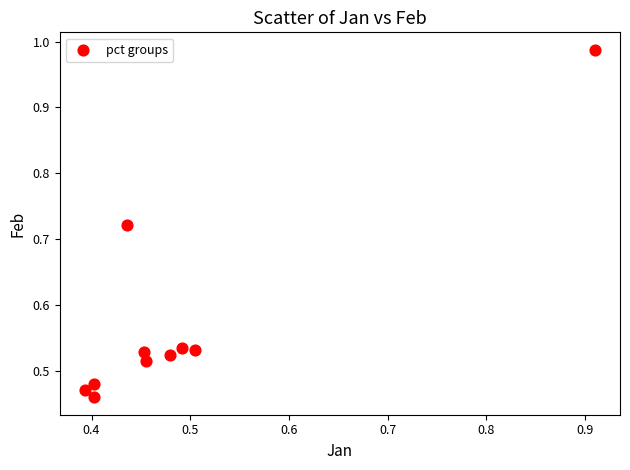

What is the average Y value?

0.6